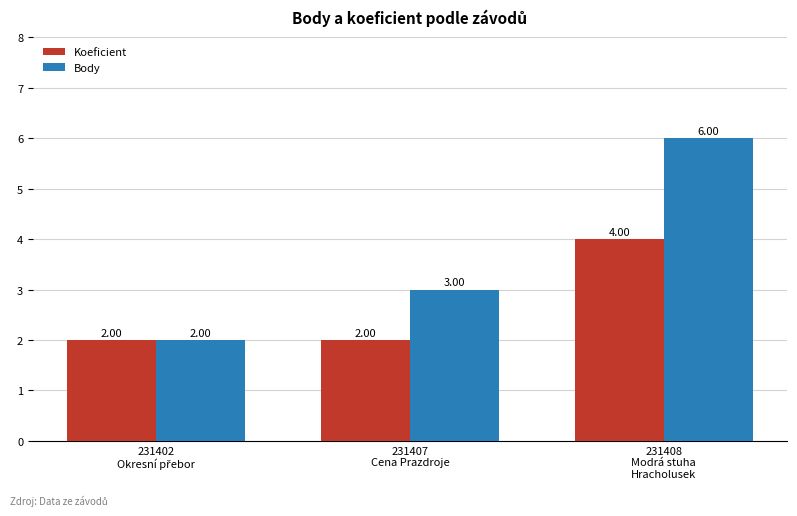

At which label does Koeficient reach its peak?

231408
Modrá stuha
Hracholusek